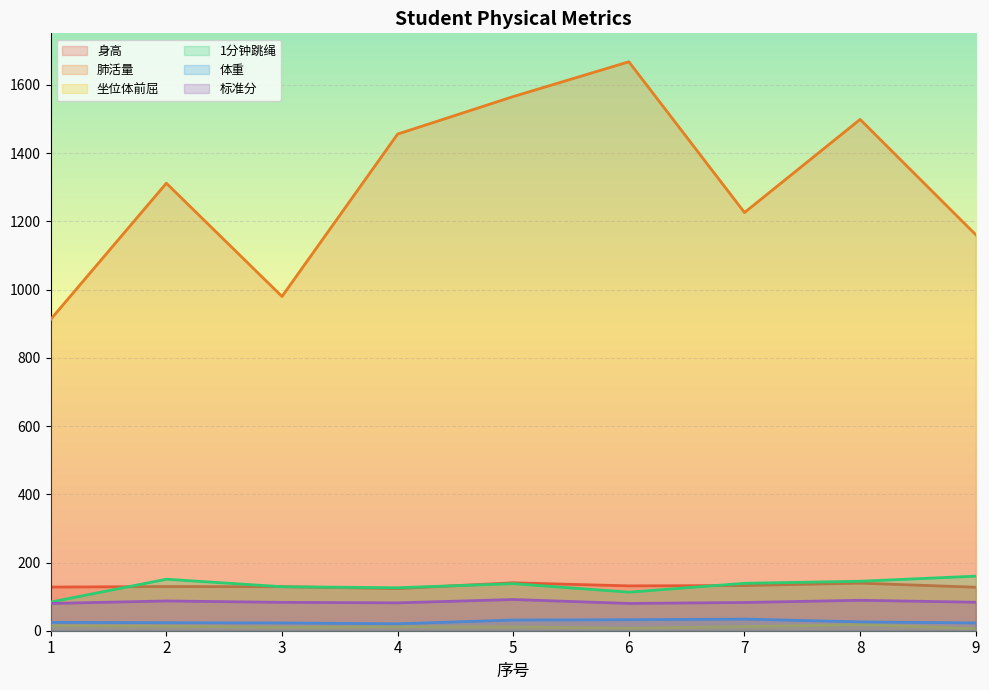

What is the approximate value of 1分钟跳绳 at 1?

84.0